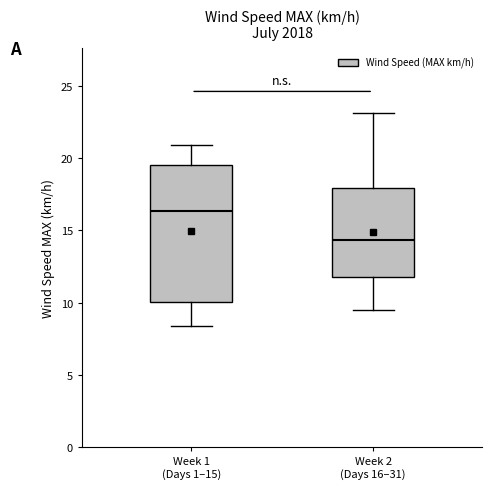

Where is the lower edge of the box for Week 1 (Days 1–15) on the y-axis? The values are not printed on the chart, so give them approximately, as read against the axis.

10.0